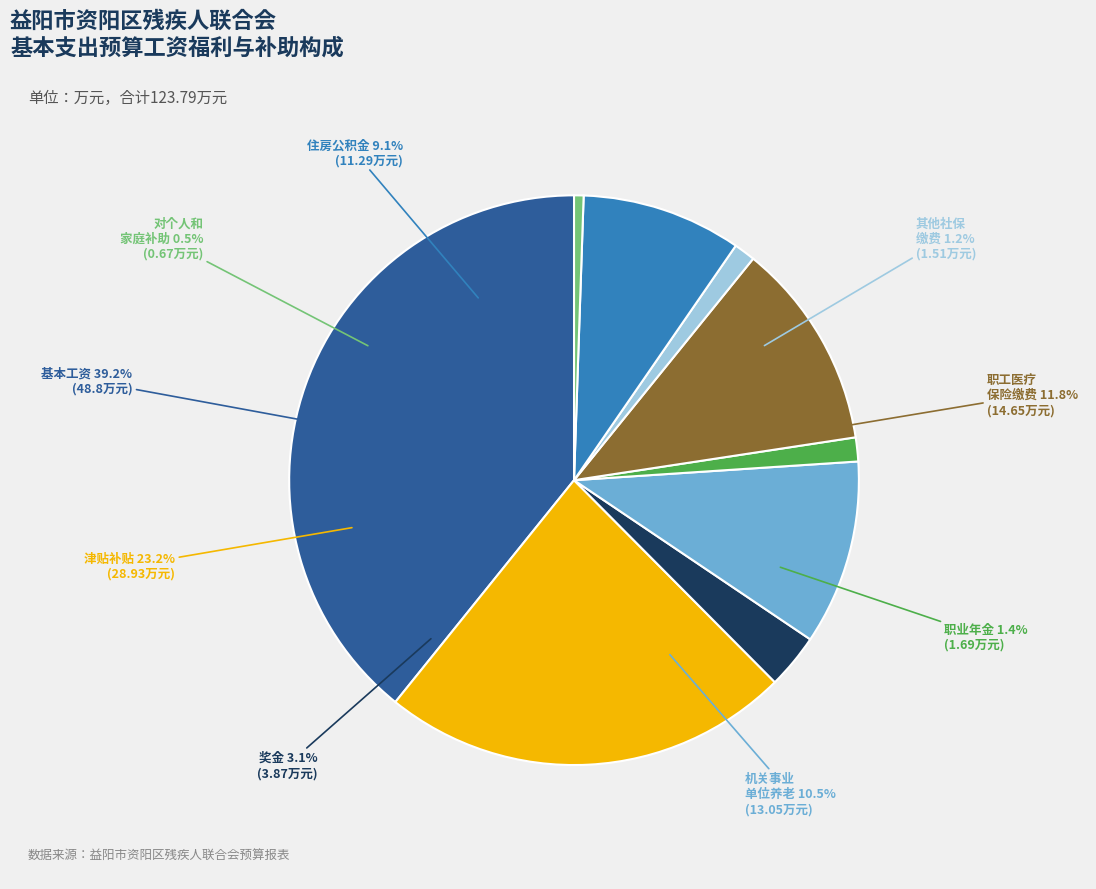

Which has a higher value, 职工医疗保险缴费 or 机关事业单位基本养老保险缴费?

职工医疗保险缴费